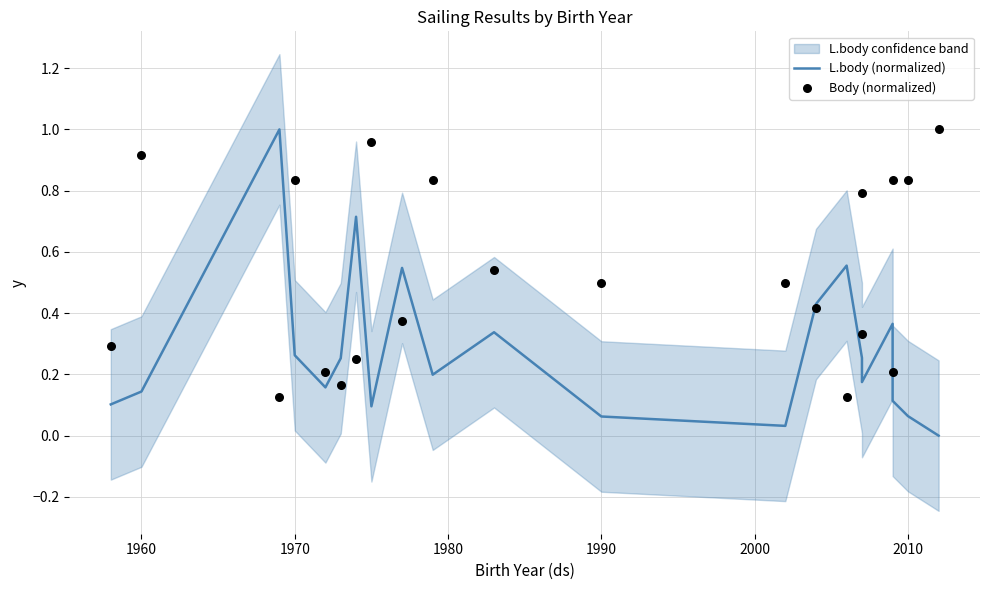

Which series reaches the maximum Y coordinate?

L.body (normalized)